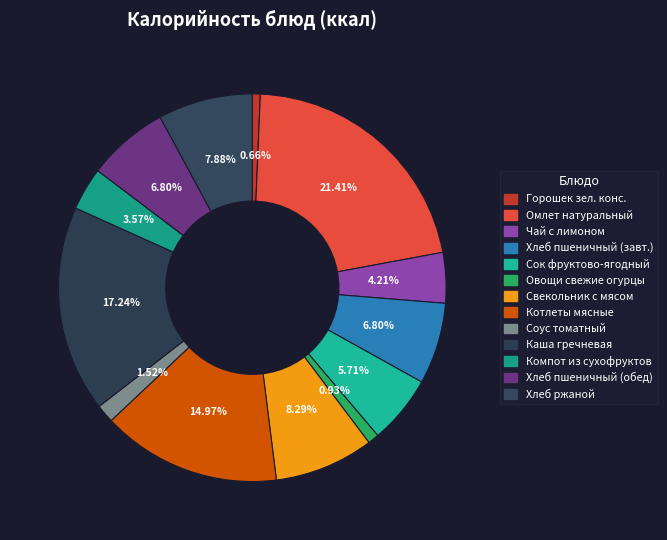

How many segments does this pie chart have?

13